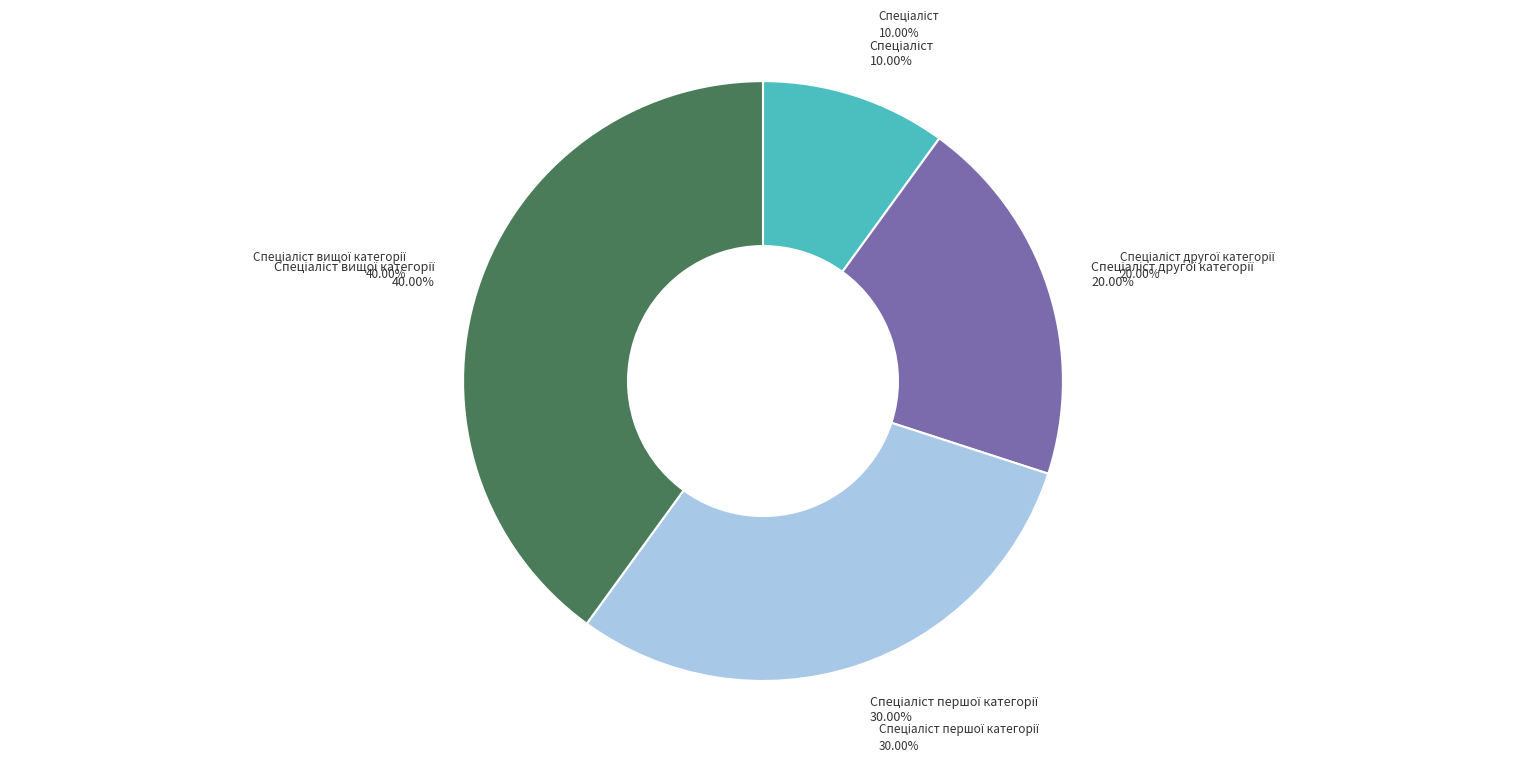

Which slice is the largest?

Спеціаліст вищої категорії